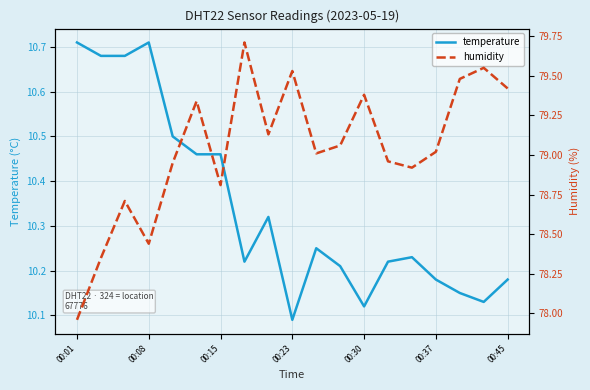

Which series has the largest range (max minus min)?

humidity